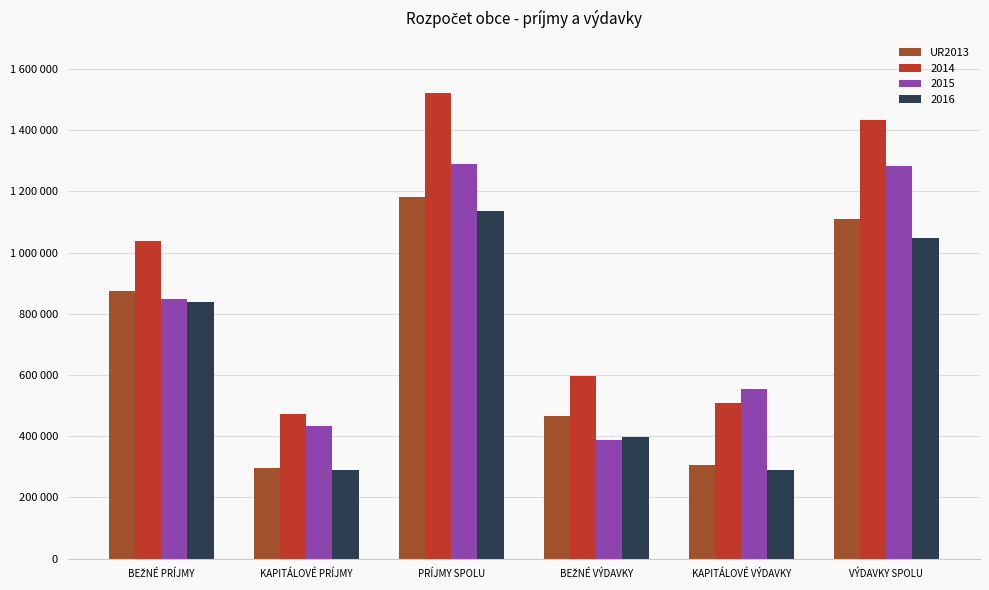

What are all the series names shown in the legend?

UR2013, 2014, 2015, 2016